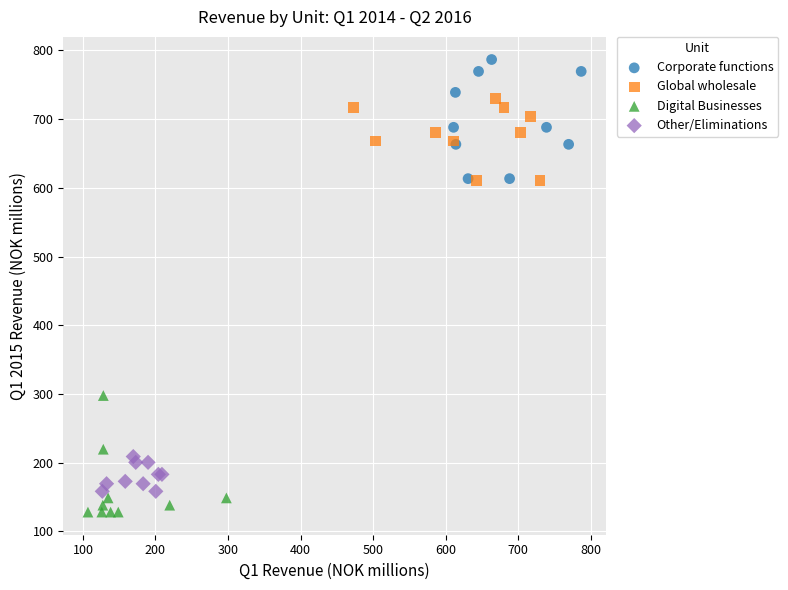

Which series contains the lowest Y value?

Digital Businesses